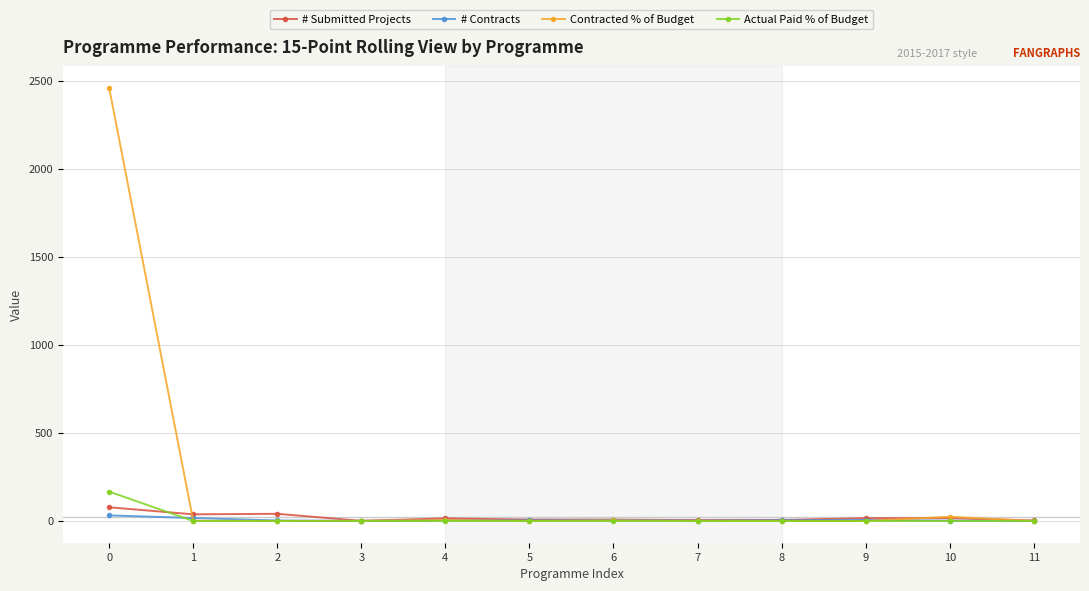

What is the maximum value shown in the chart?

2462.4